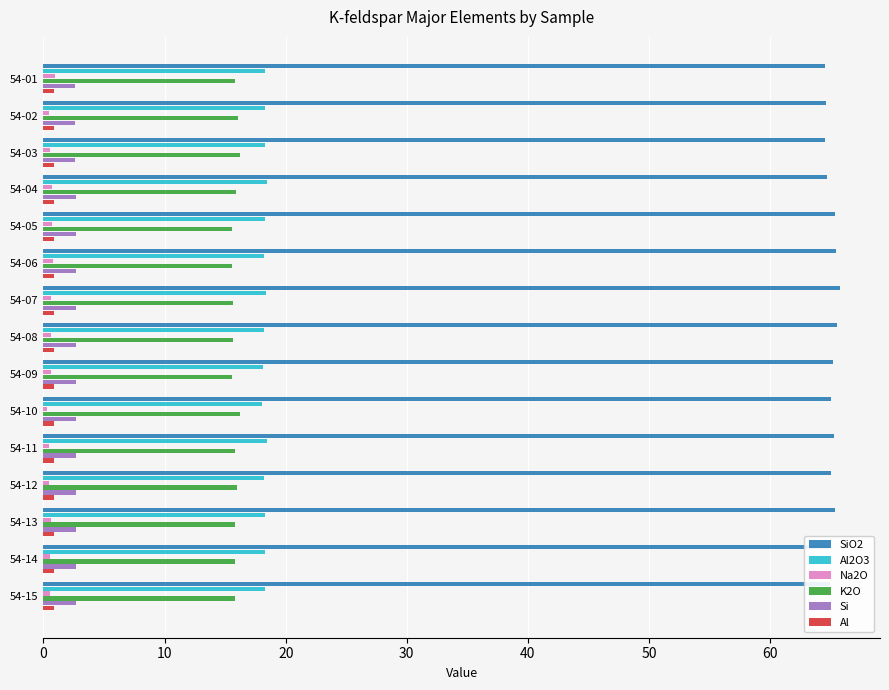

What are all the series names shown in the legend?

SiO2, Al2O3, Na2O, K2O, Si, Al